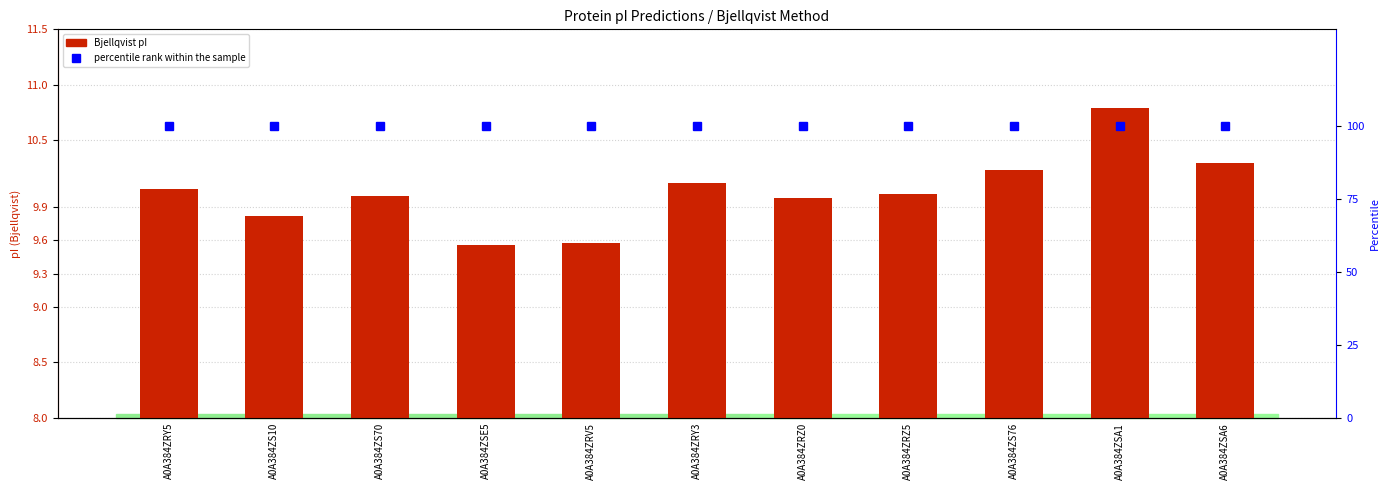

What are all the series names shown in the legend?

Bjellqvist, percentile rank within the sample